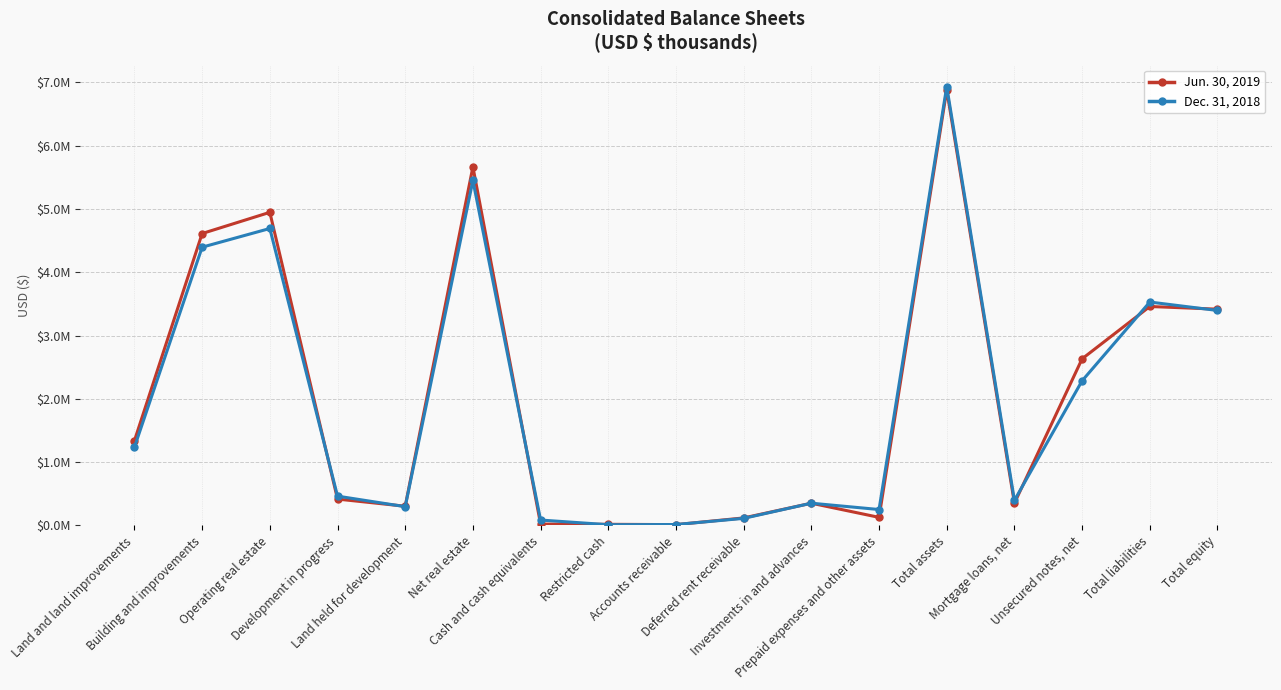

True or false: Dec. 31, 2018 has a value of 84923 at Cash and cash equivalents.

True